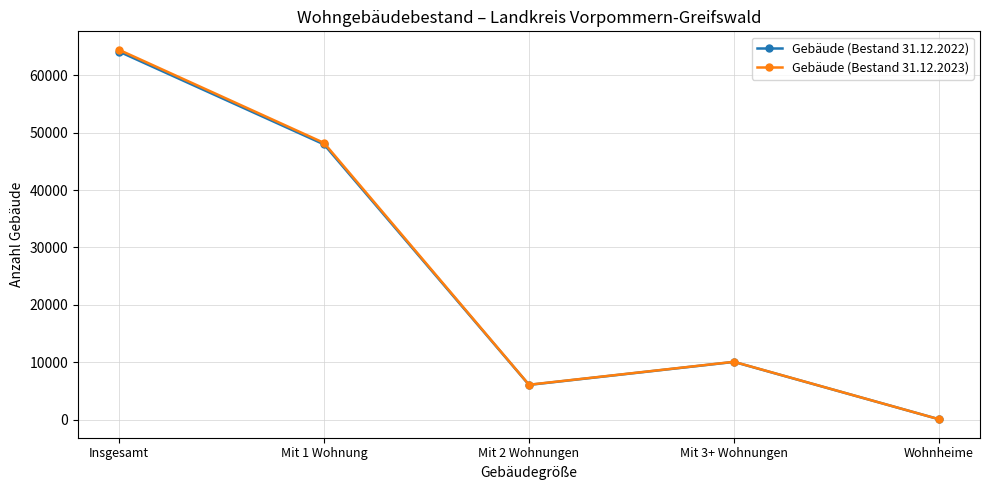

The value of Gebäude (Bestand 31.12.2023) at Wohnheime is 67. True or false?

True